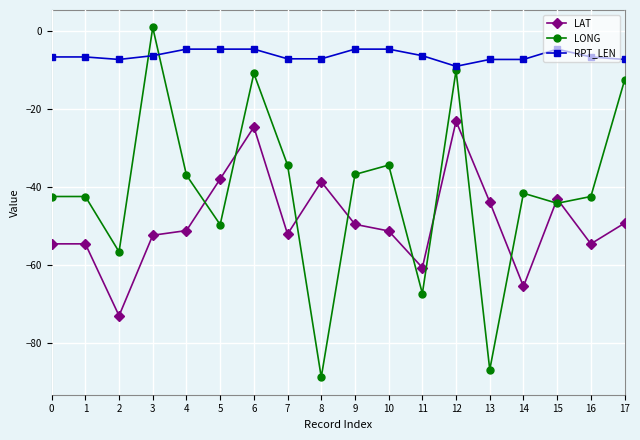

List the series in order of their overall mean, highest first.

RPT_LEN, LONG, LAT